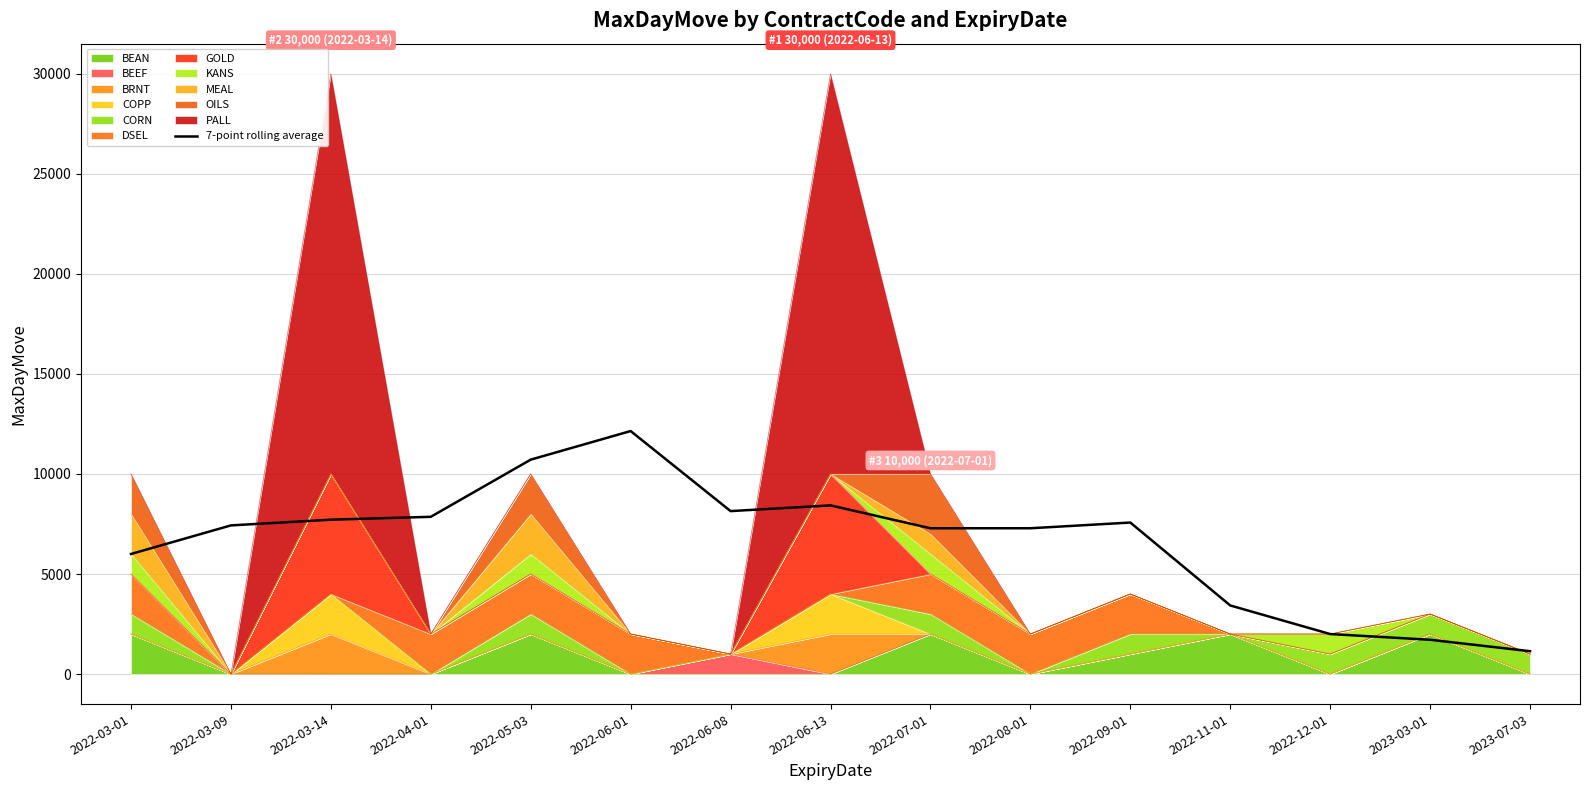

What is the average value?

6590.6